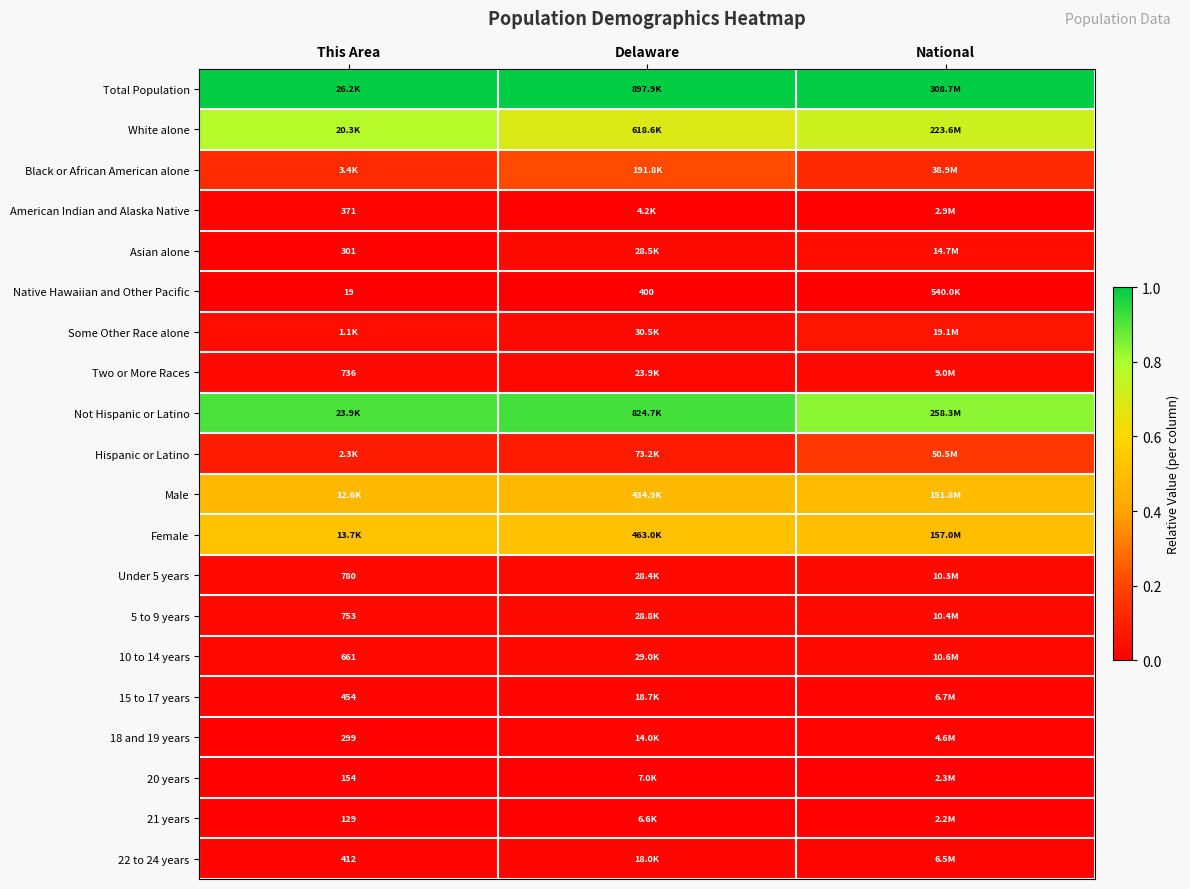

List the labels in order of 10 to 14 years value, largest first.

National, Delaware, This Area